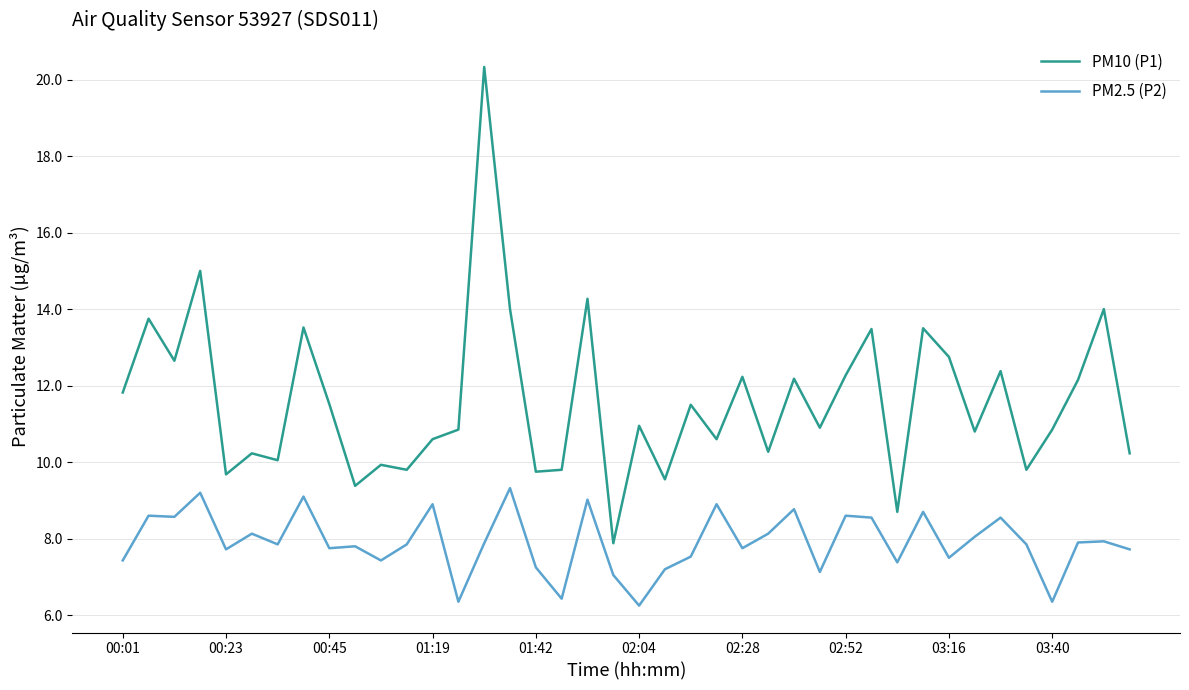

Which series has the widest spread of values?

PM10 (P1)